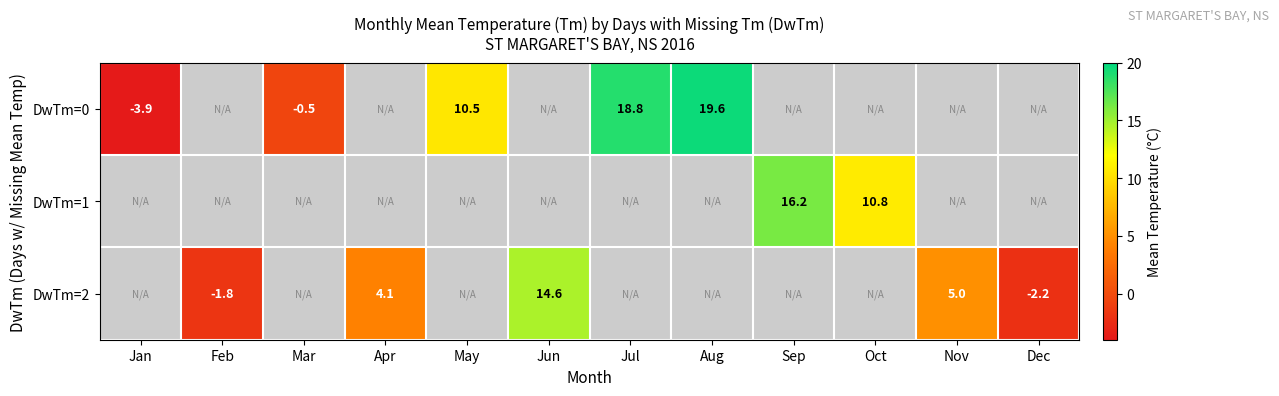

What is the minimum value shown in the chart?

-3.9